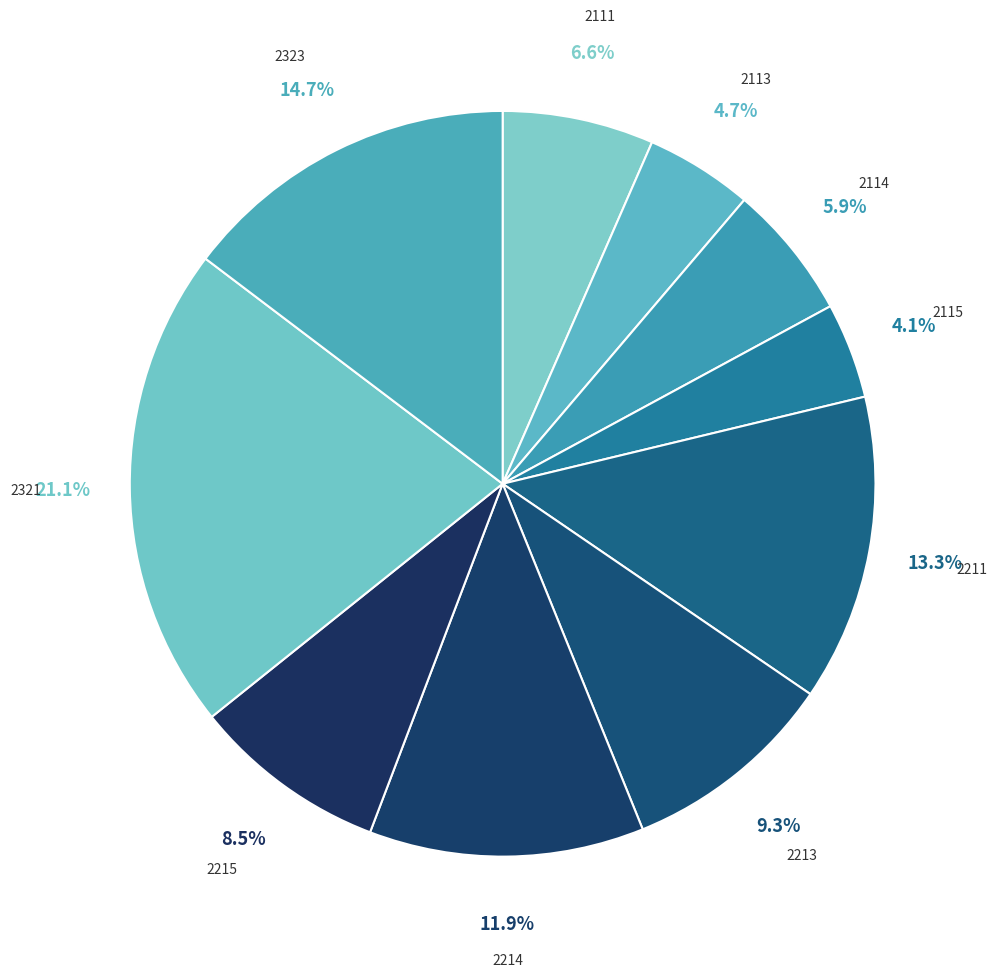

Count the number of slices in the pie.

10